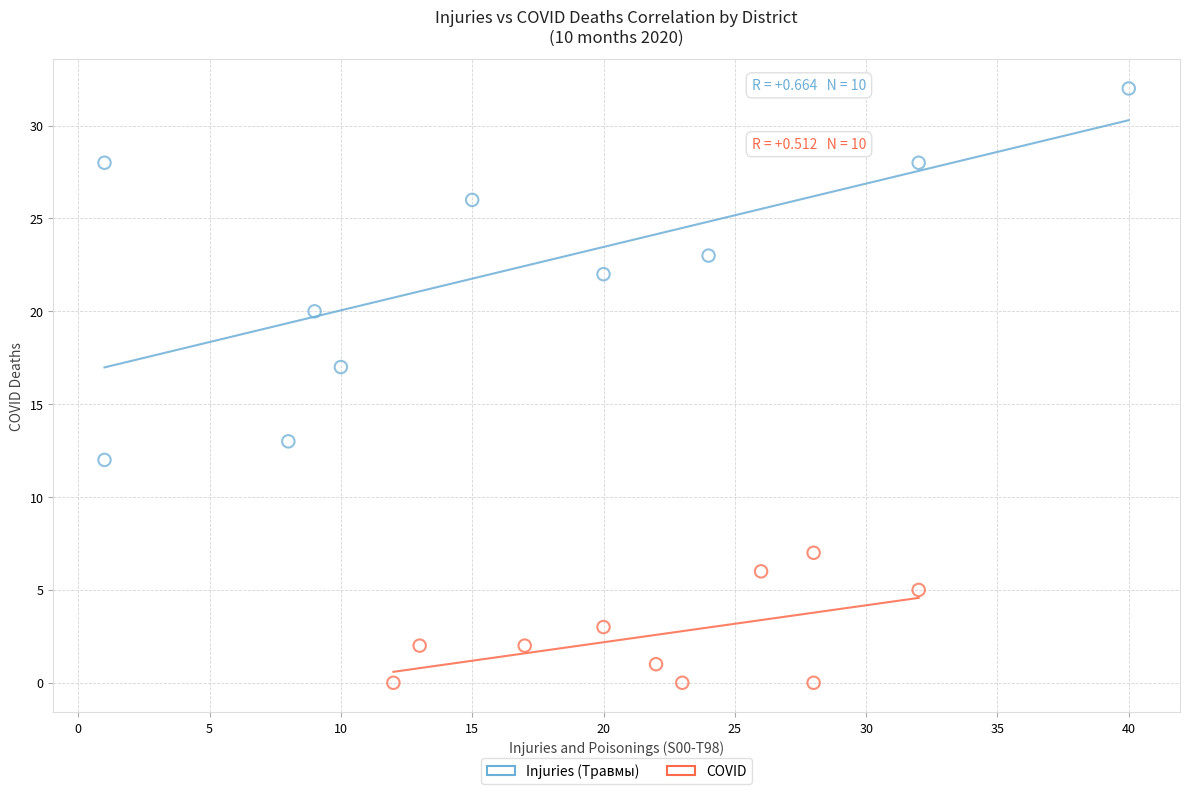

What are all the series names shown in the legend?

Injuries (Травмы), COVID